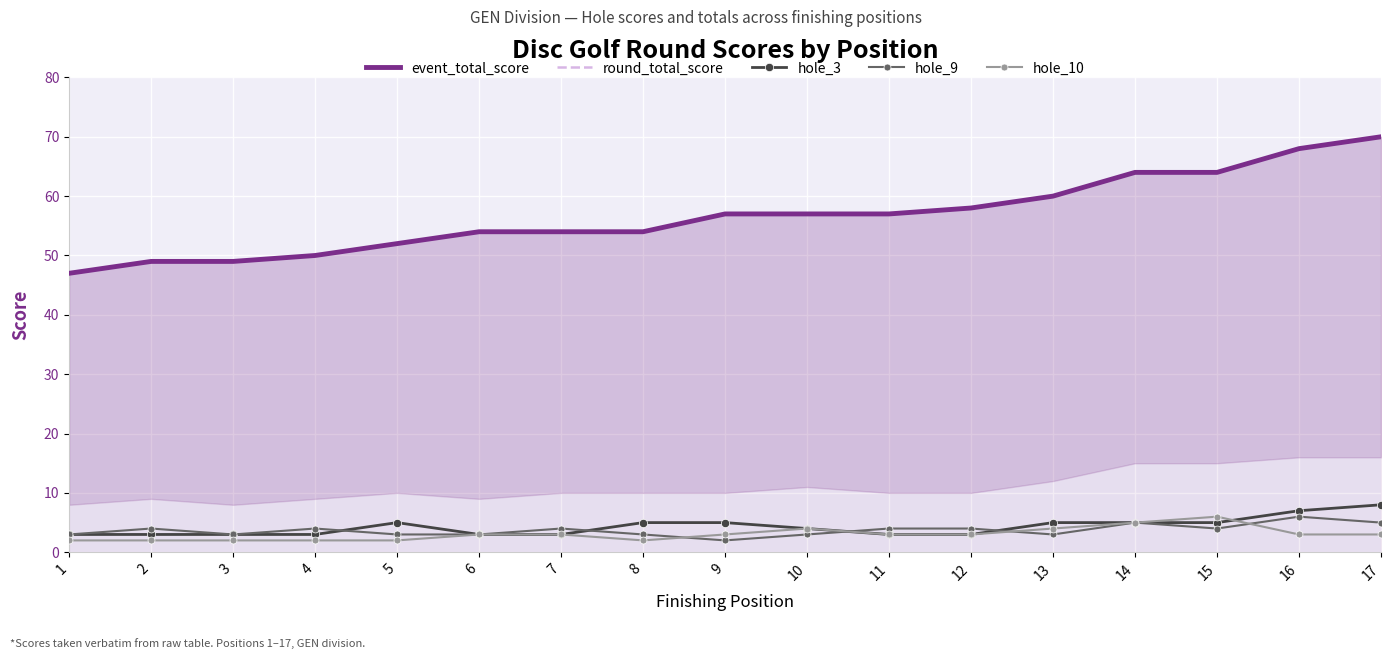

The value of hole_9 at 6 is 5. True or false?

False